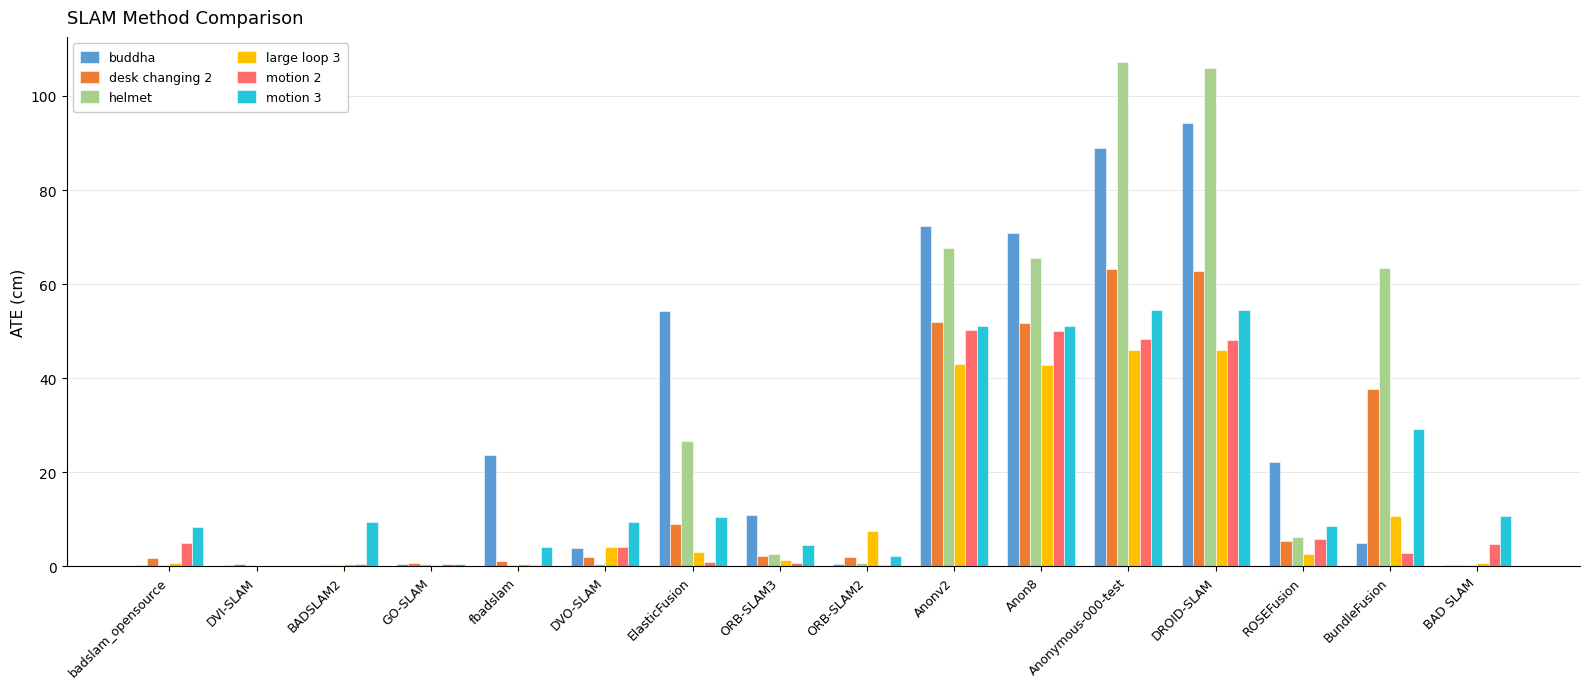

At which label is buddha closest to 47?

ElasticFusion